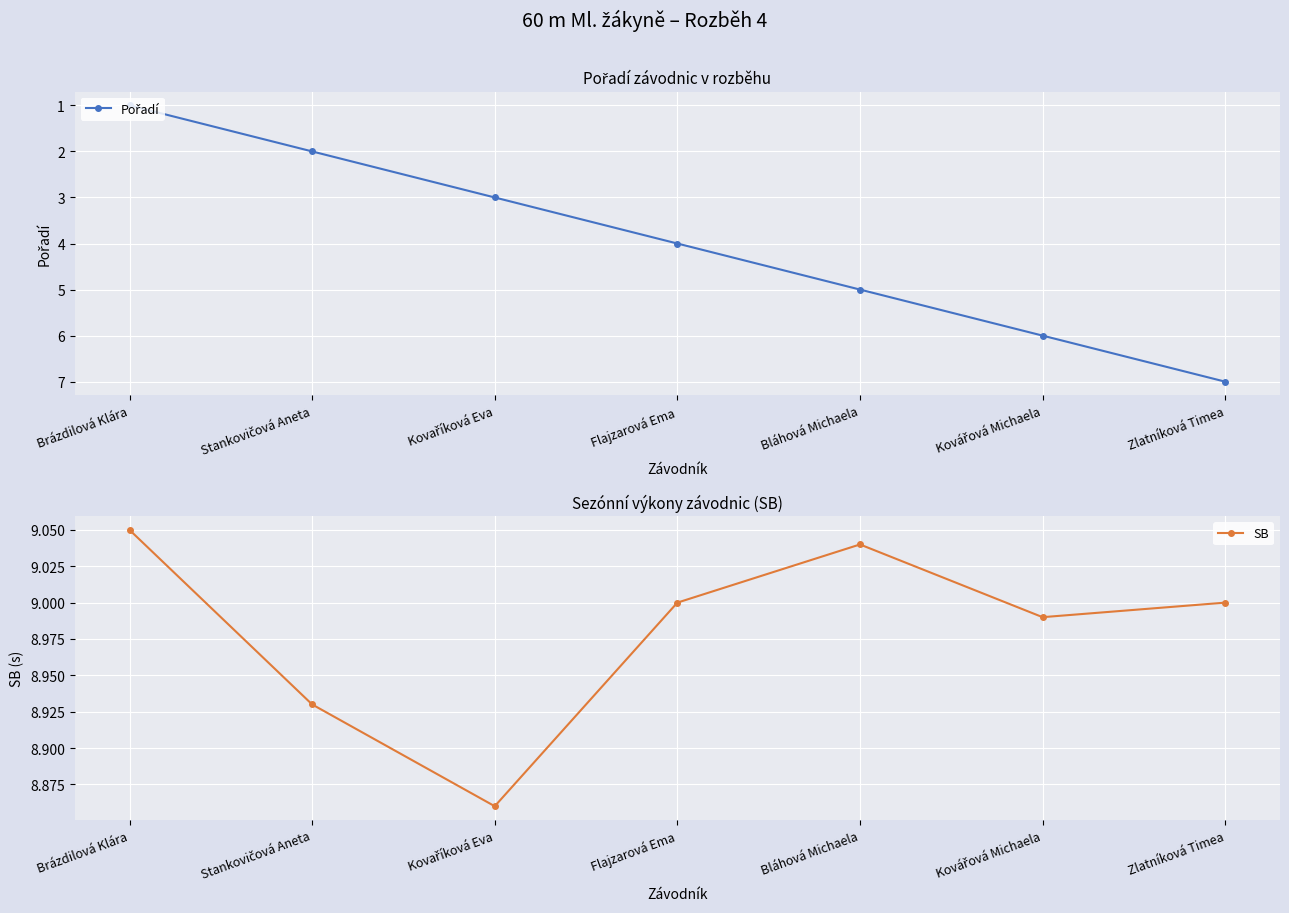

What position from the right is Zlatníková Timea?

1